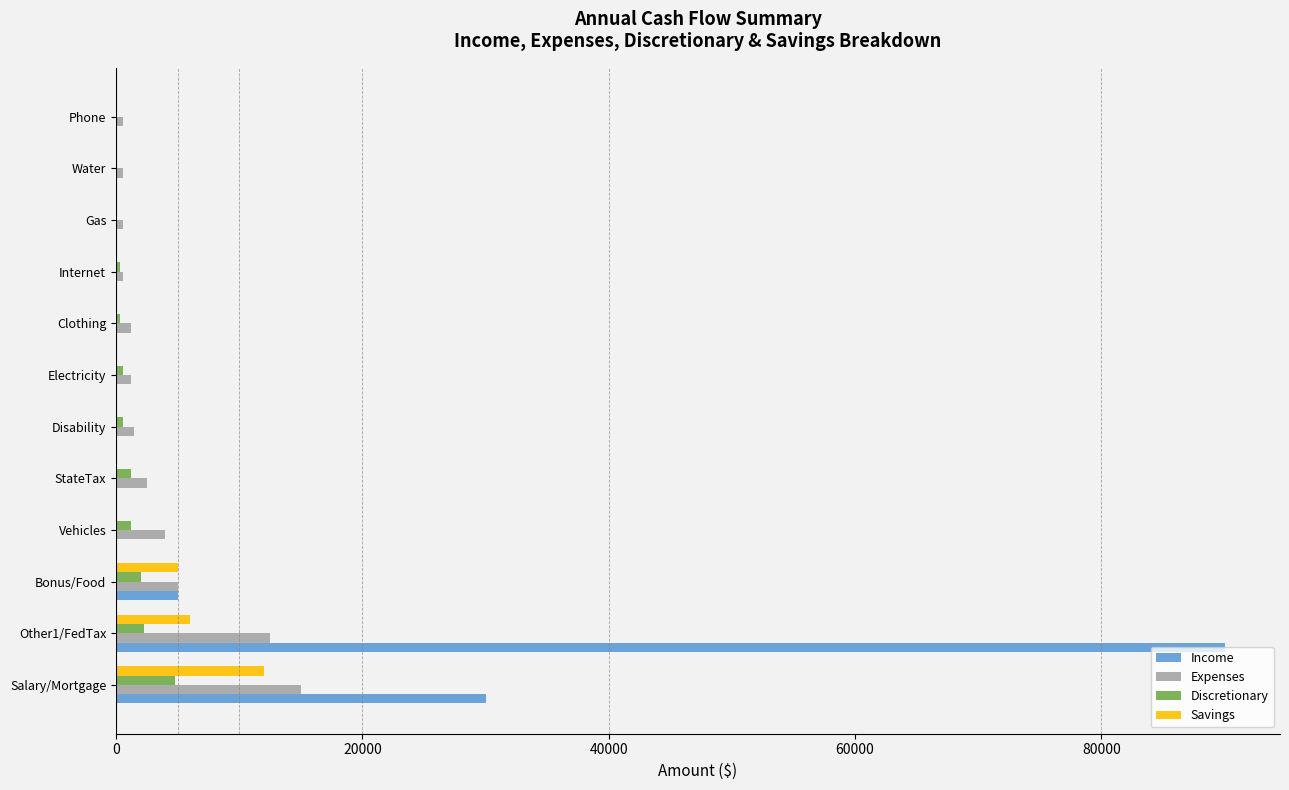

At which category is the sum across all series the highest?

Other1/FedTax